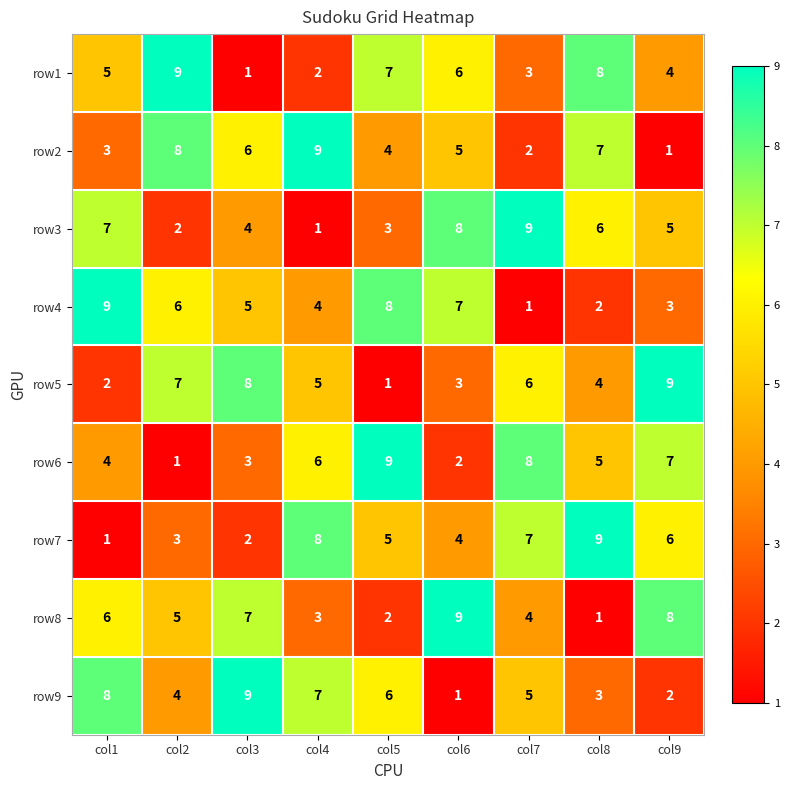

At col8, list the series in order from largest to smallest.

row7, row1, row2, row3, row6, row5, row9, row4, row8